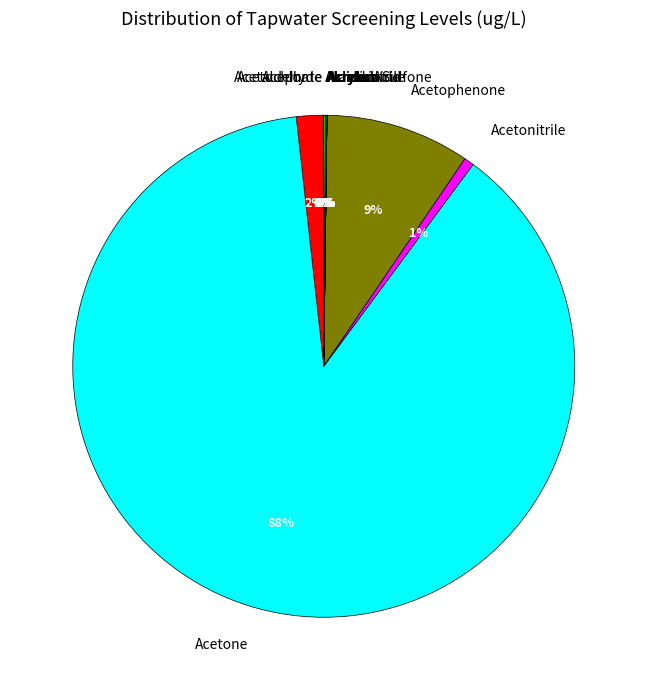

The Acetone slice represents 81% of the pie. True or false?

False